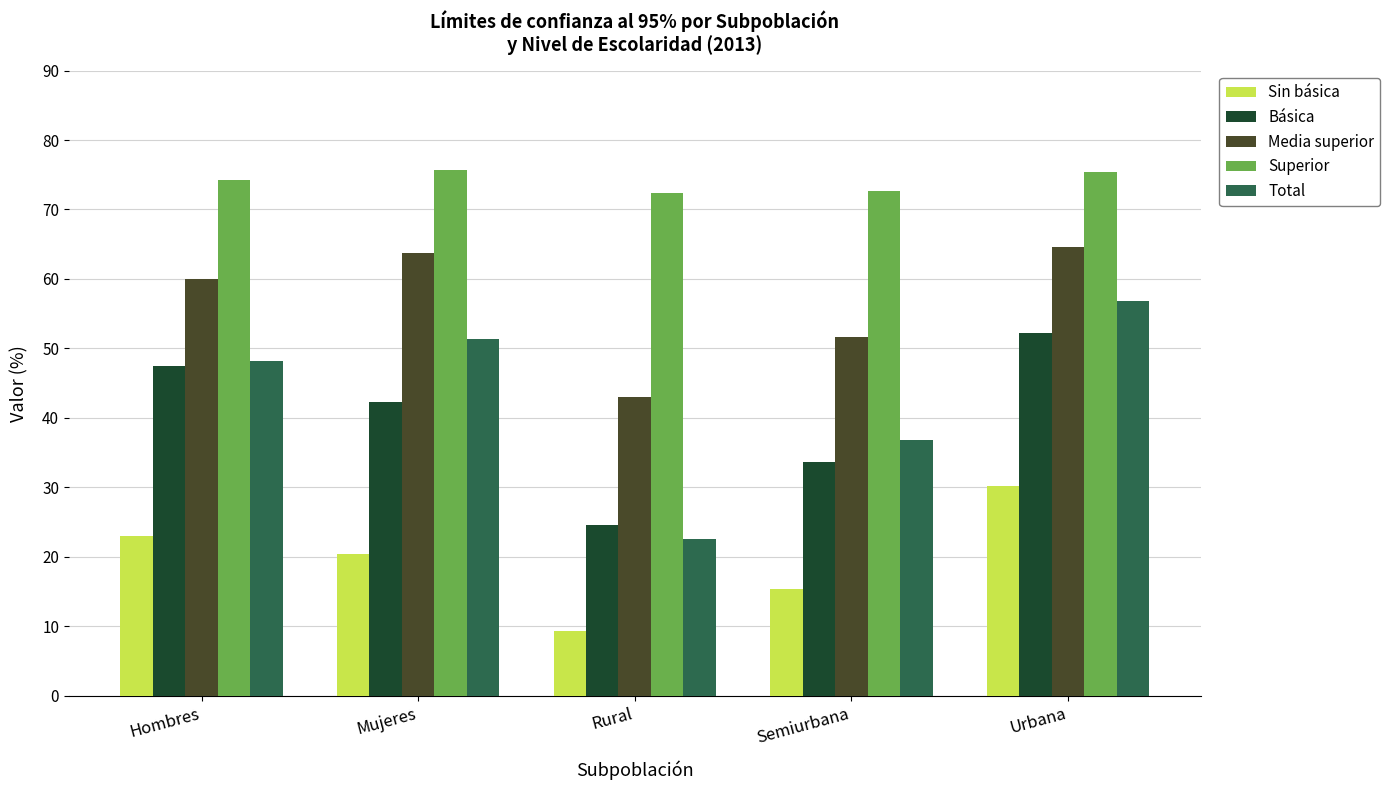

The Sin básica series shows 5.4 at Semiurbana. True or false?

False